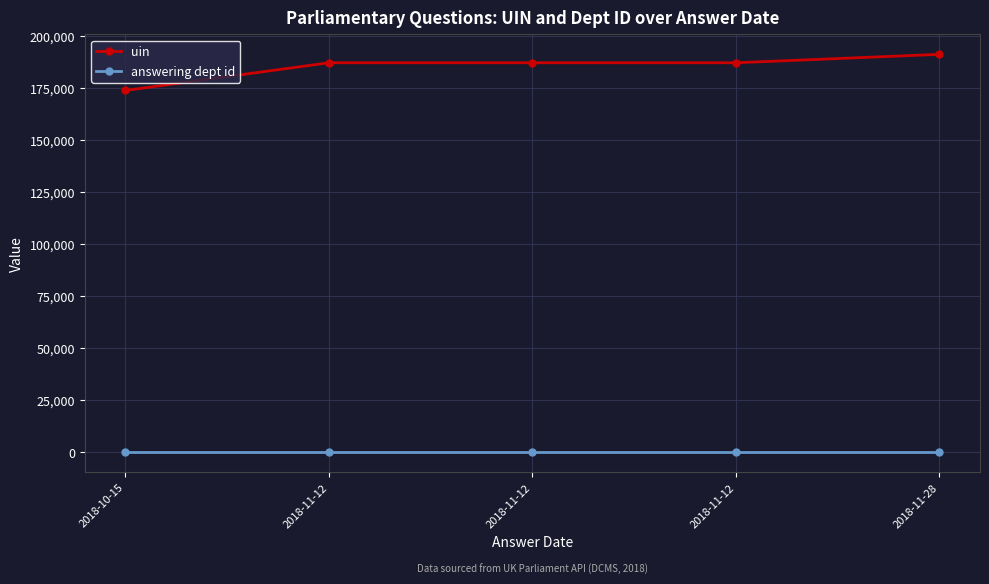

The value of uin at 2018-11-12 is 79795. True or false?

False